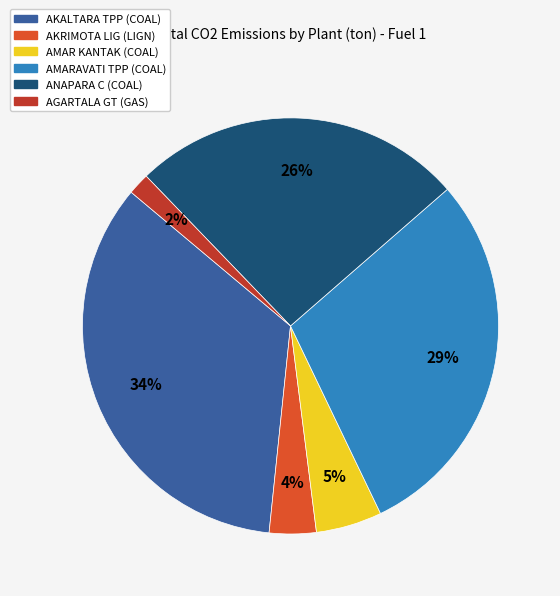

True or false: AKALTARA TPP (COAL) accounts for 34% of the total.

True